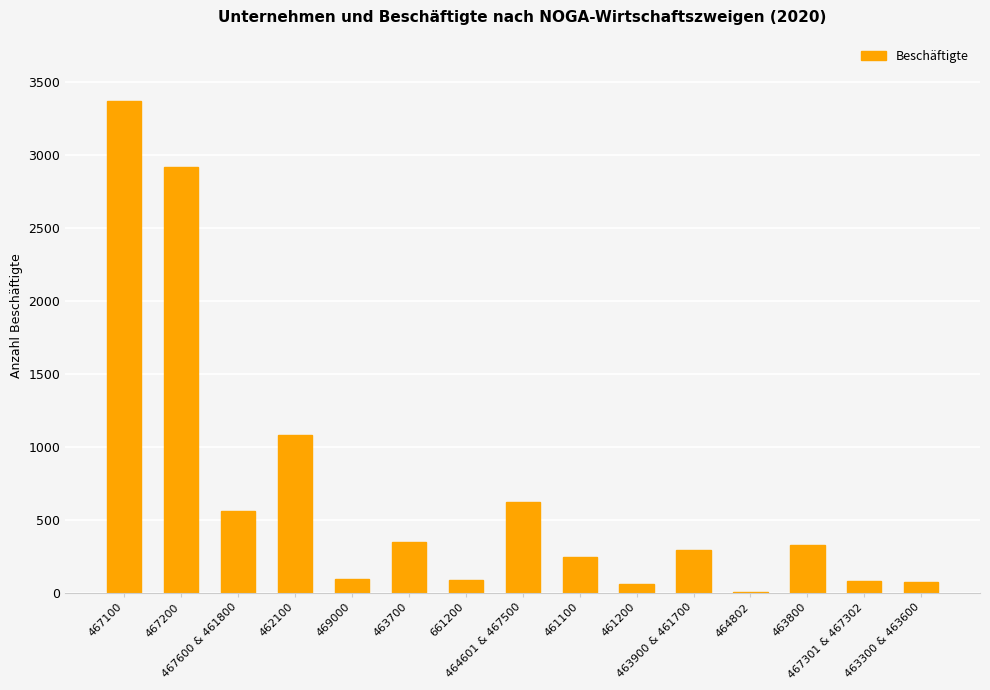

What is the sum of all values?

10175